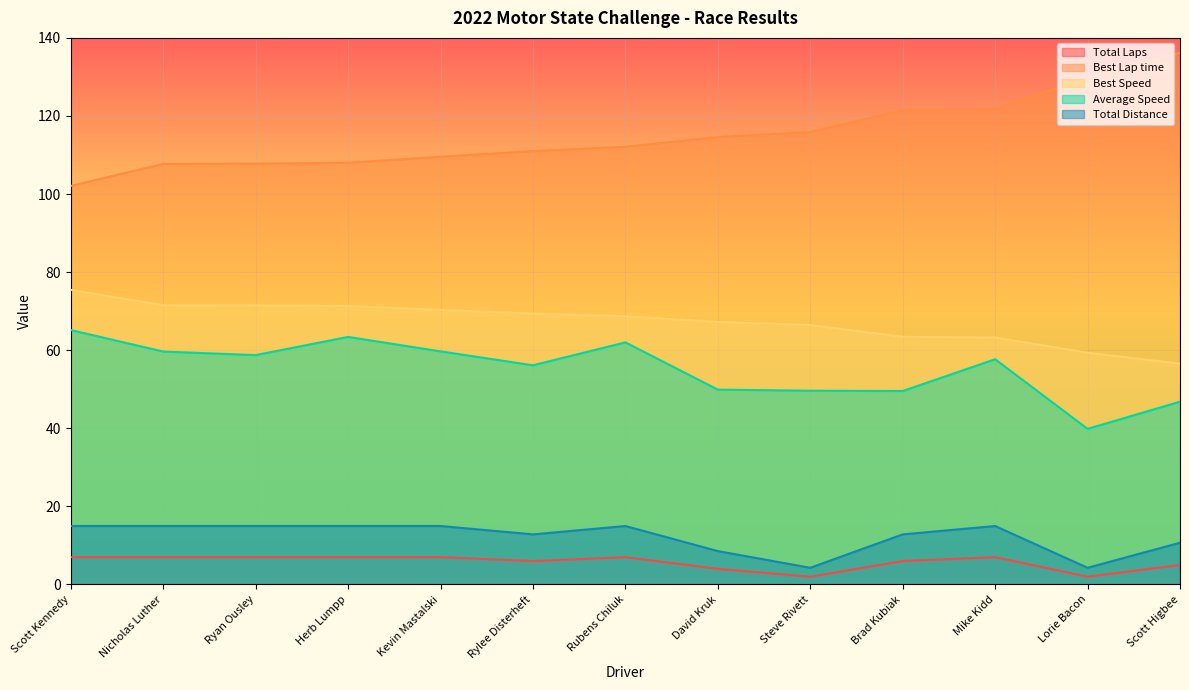

List the labels in order of Total Laps value, smallest first.

Steve Rivett, Lorie Bacon, David Kruk, Scott Higbee, Rylee Disterheft, Brad Kubiak, Scott Kennedy, Nicholas Luther, Ryan Ousley, Herb Lumpp, Kevin Mastalski, Rubens Chiluk, Mike Kidd